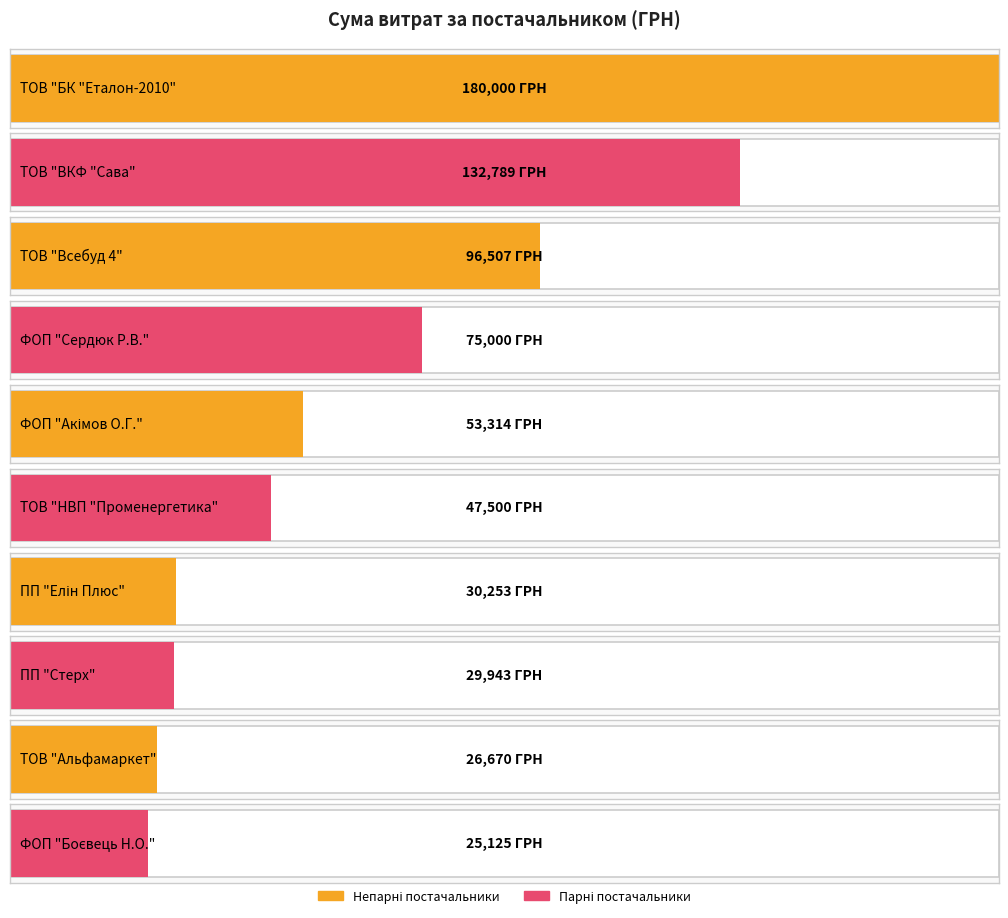

What is the sum of all values?

697100.6